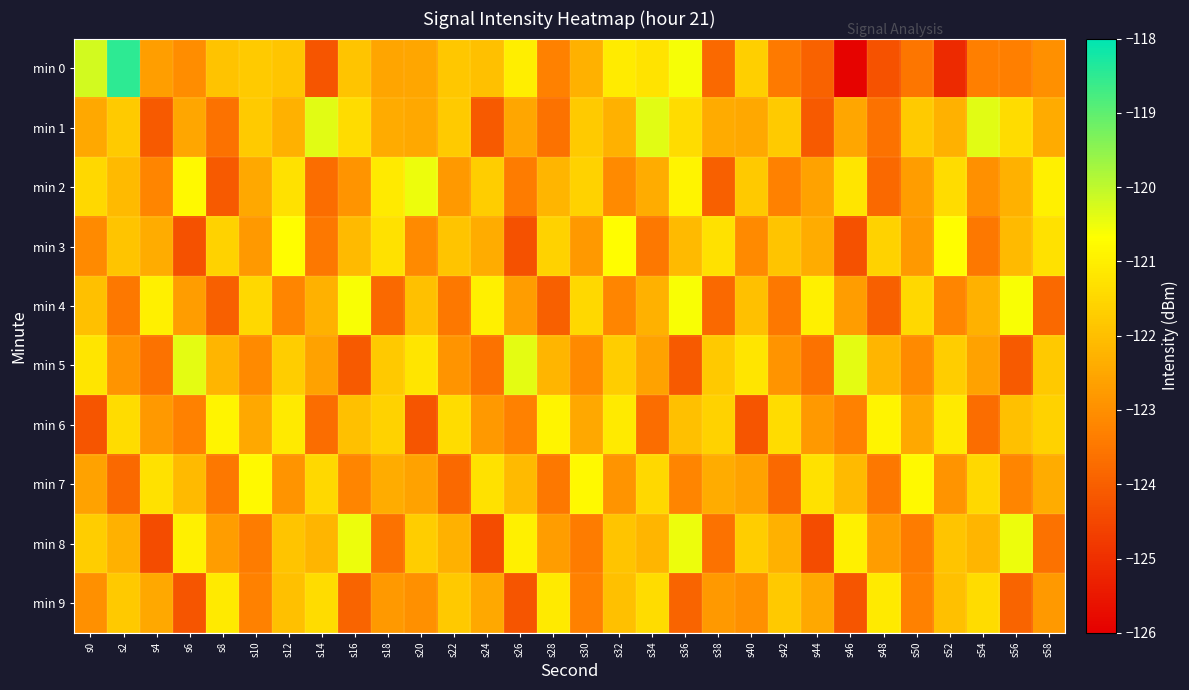

What is the total value across all series at s56?

-1223.4